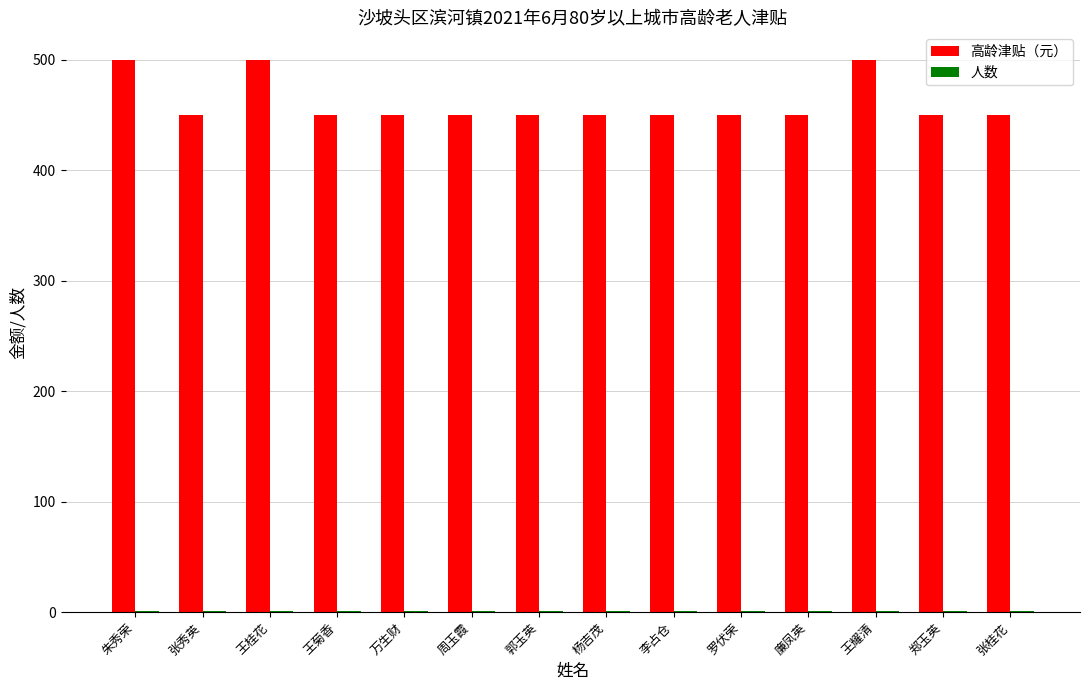

Which series has the largest total across all categories?

高龄津贴（元）